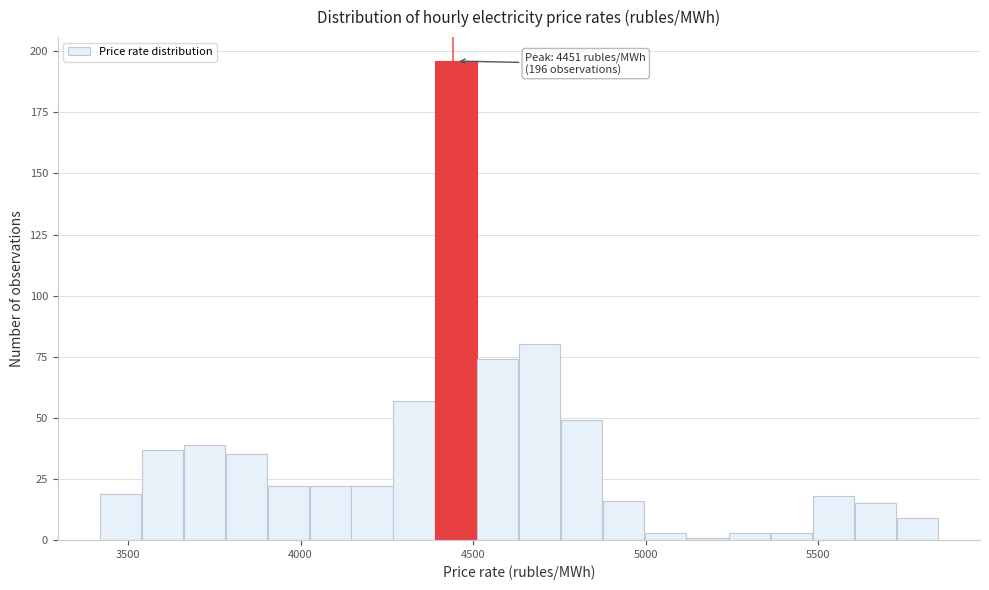

Read against the x-axis, roughly where is the centre of the tallest bar?

4450